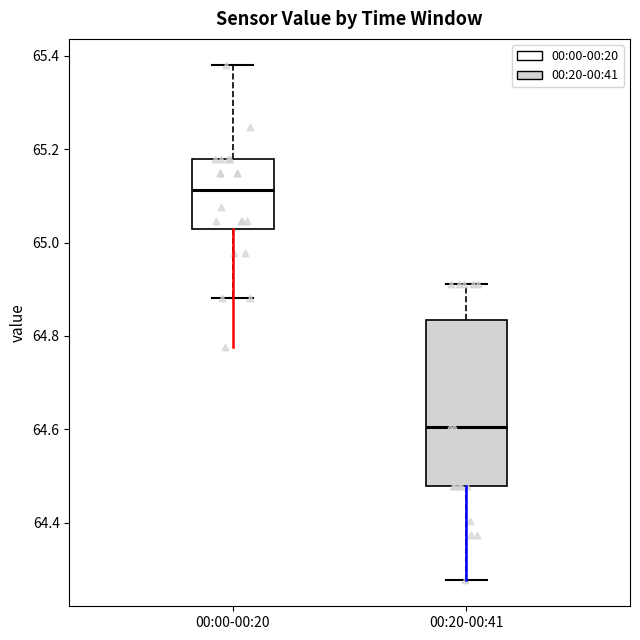

Which box's median line is the lowest?

00:20-00:41